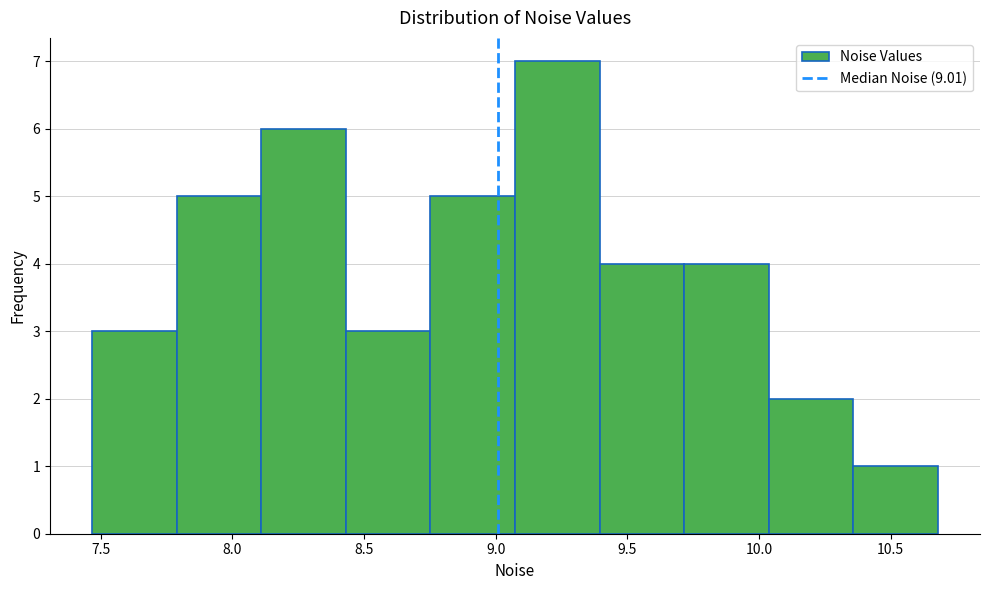

What is the height of the bar covering 9.05 to 9.40 on the x-axis? Neither the bar edges nor the heights are printed on the chart, so give them approximately, as read against the axes.

7